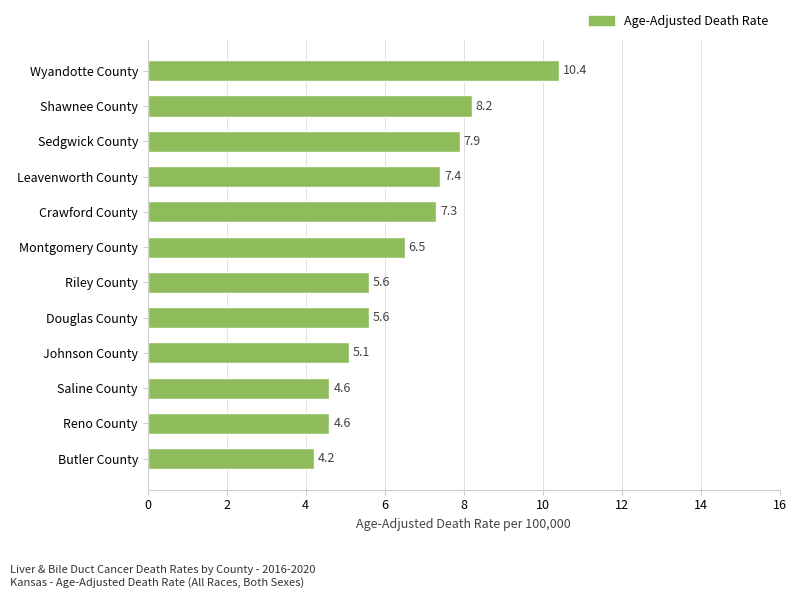

Where is the data nearest to the value 7?

Crawford County